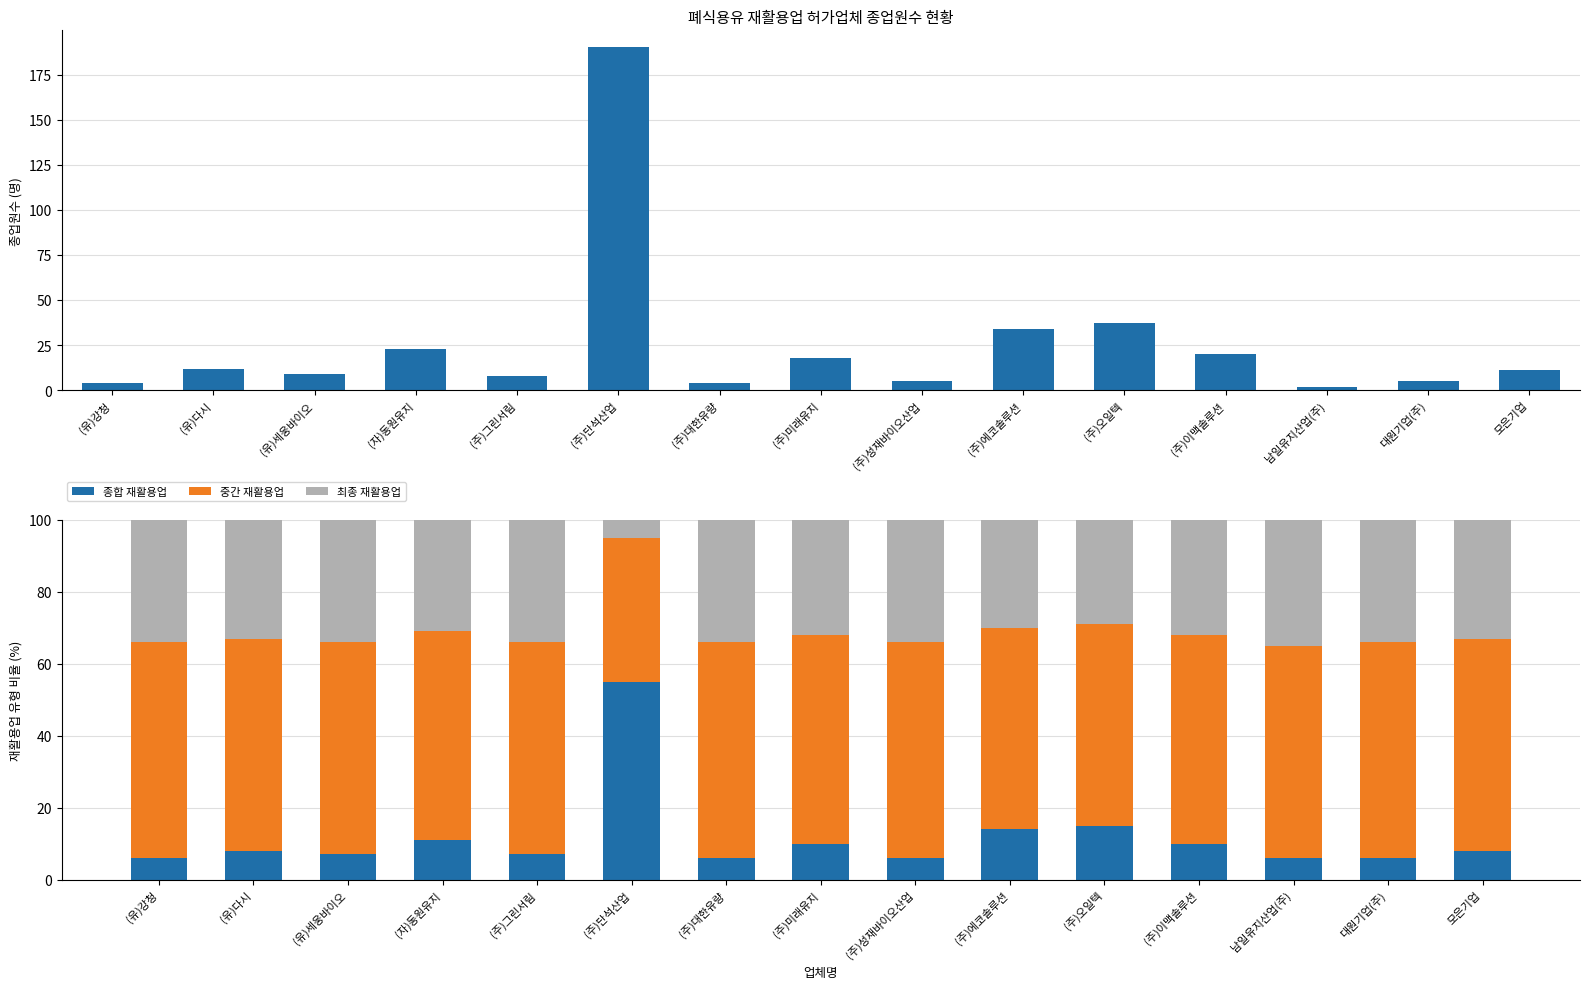

Does the chart contain stacked bars?

No